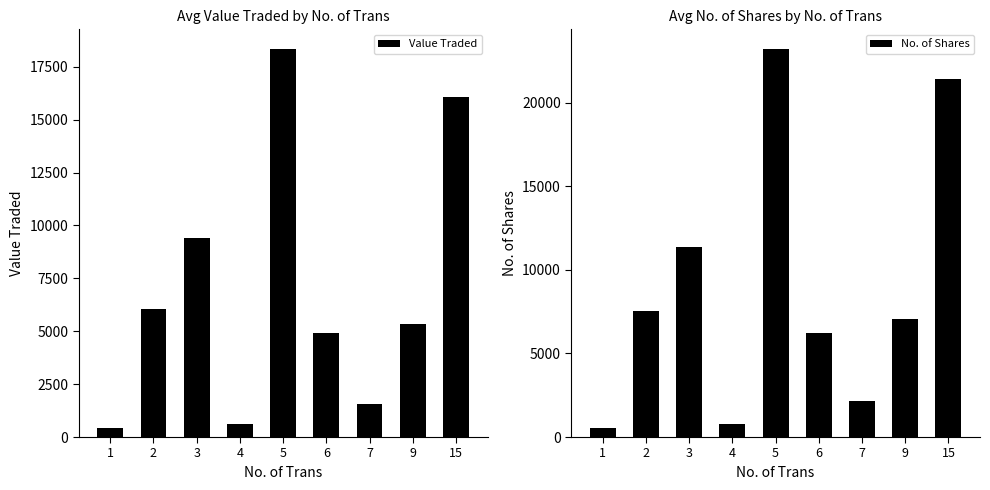

What is the difference between the maximum and minimum values in the No. of Shares series?

22692.0